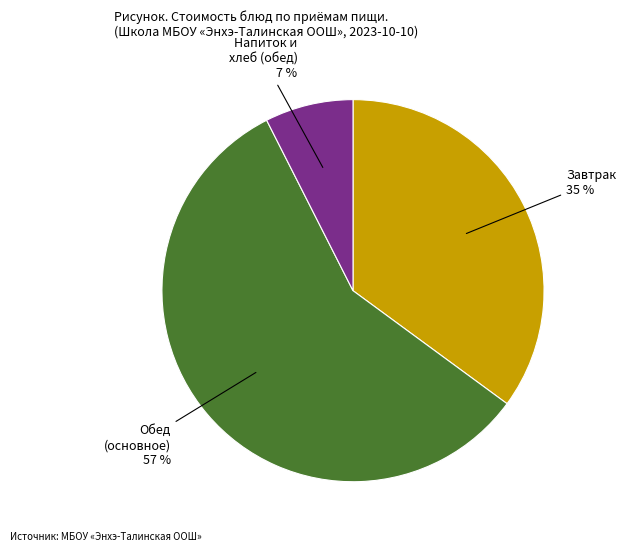

Is there any slice that represents more than half of the pie?

Yes